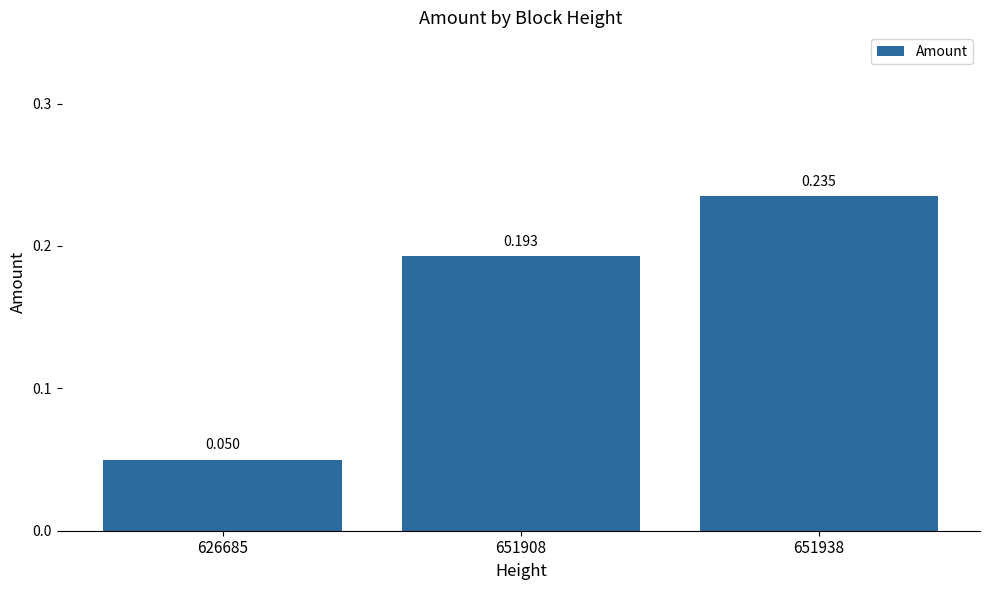

What is the change in value from 626685 to 651938?

+0.2